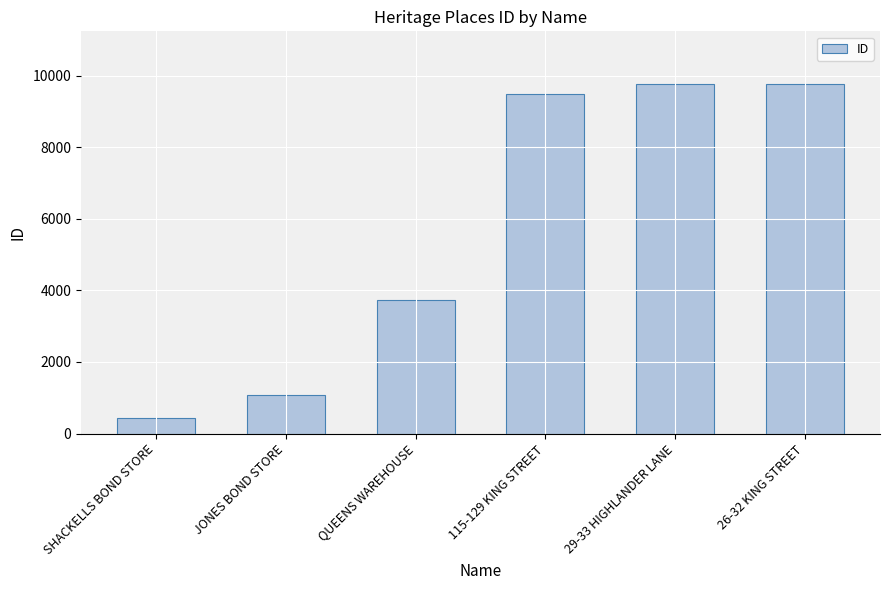

What is the label of the 5th bar from the right?

JONES BOND STORE